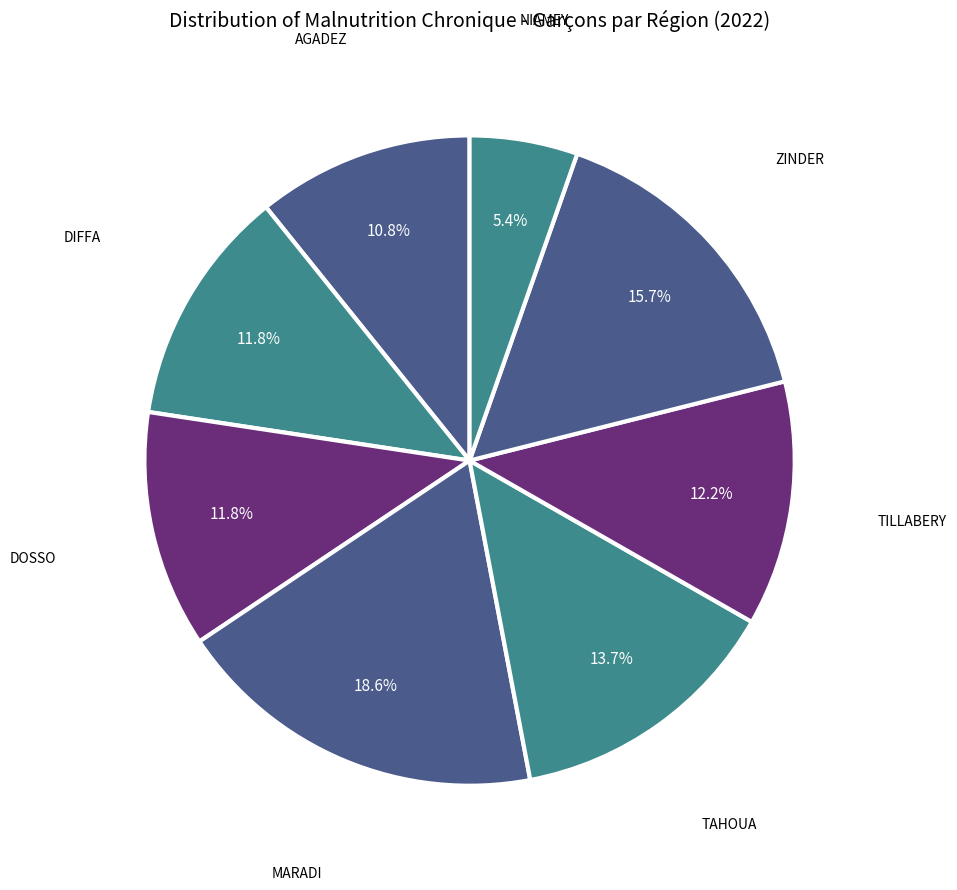

What is the largest slice in the pie chart?

MARADI